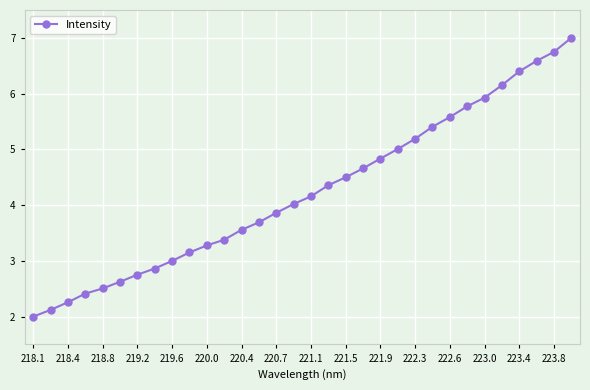

What is the maximum value shown in the chart?

7.0